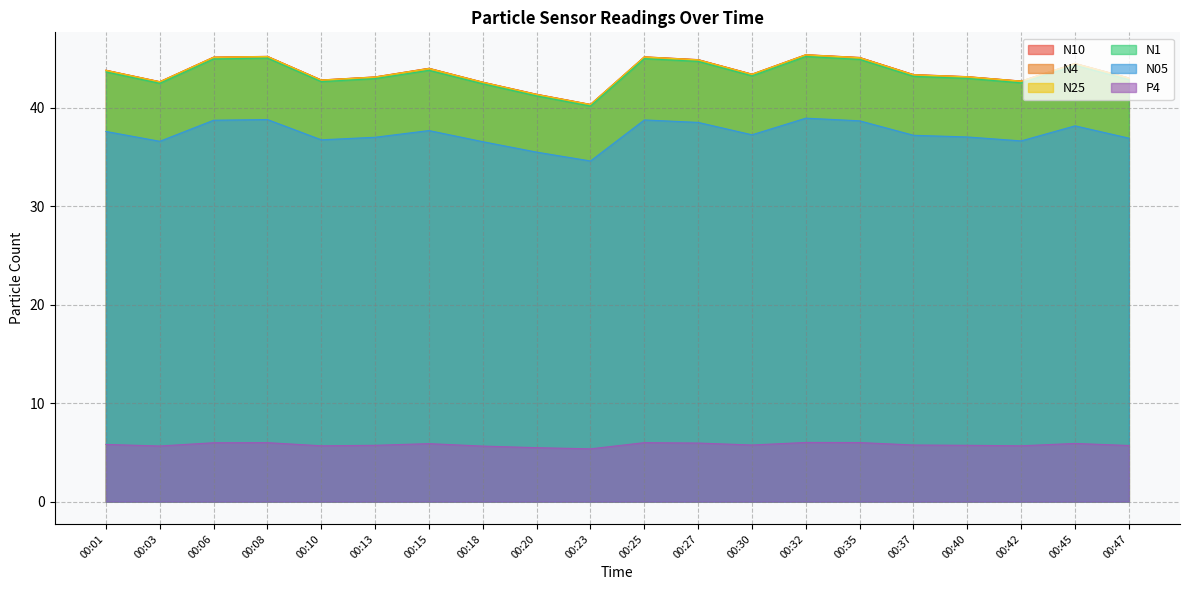

What is the value of the P4 point at the 10th from the left?

5.4